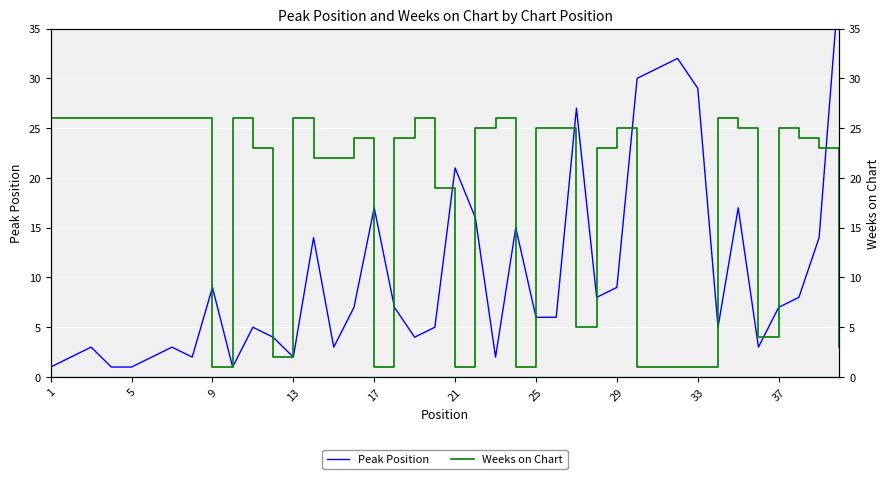

Is it true that Weeks on Chart equals 0 at 23?

False